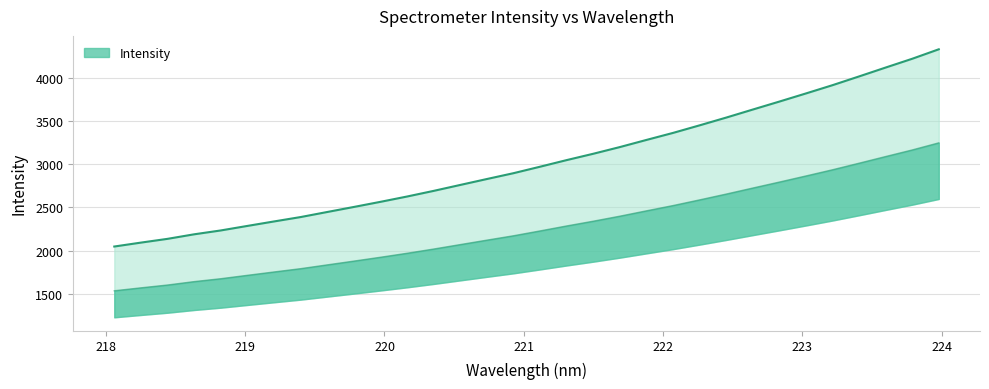

Reading right to left, extract all data points from this chart.

3245.2	3163.1	3087.0	3009.9	2934.0	2862.4	2791.9	2722.8	2653.0	2585.8	2520.2	2459.3	2397.4	2339.4	2284.4	2227.0	2170.9	2120.3	2069.0	2017.5	1968.6	1922.5	1878.0	1834.3	1790.5	1752.3	1713.6	1674.3	1640.8	1601.5	1568.8	1534.9